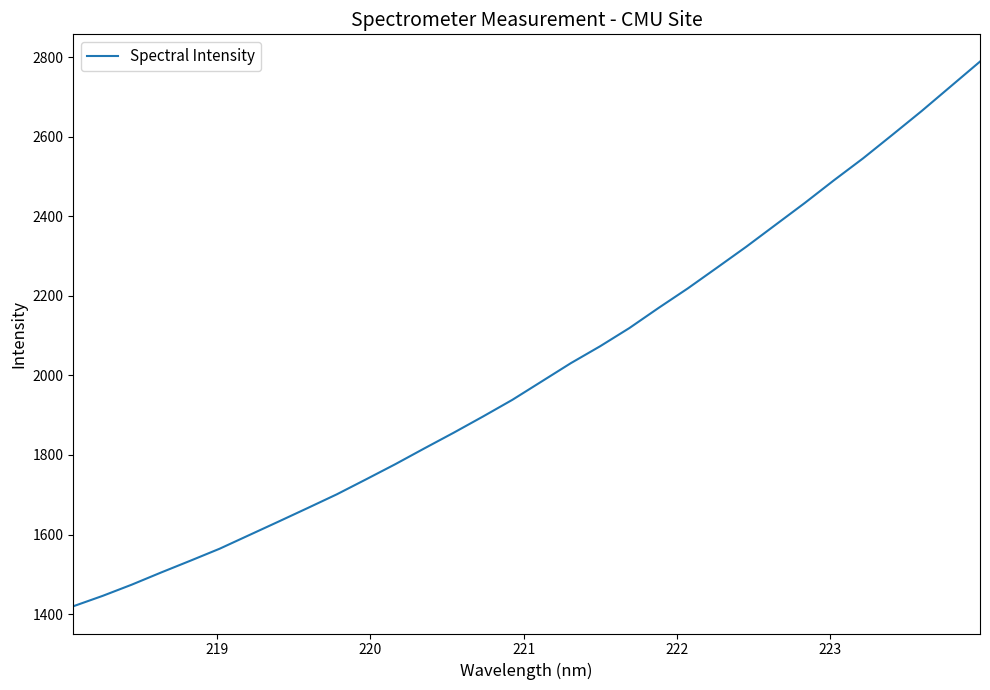

What is the difference between the maximum and minimum values?

1369.3